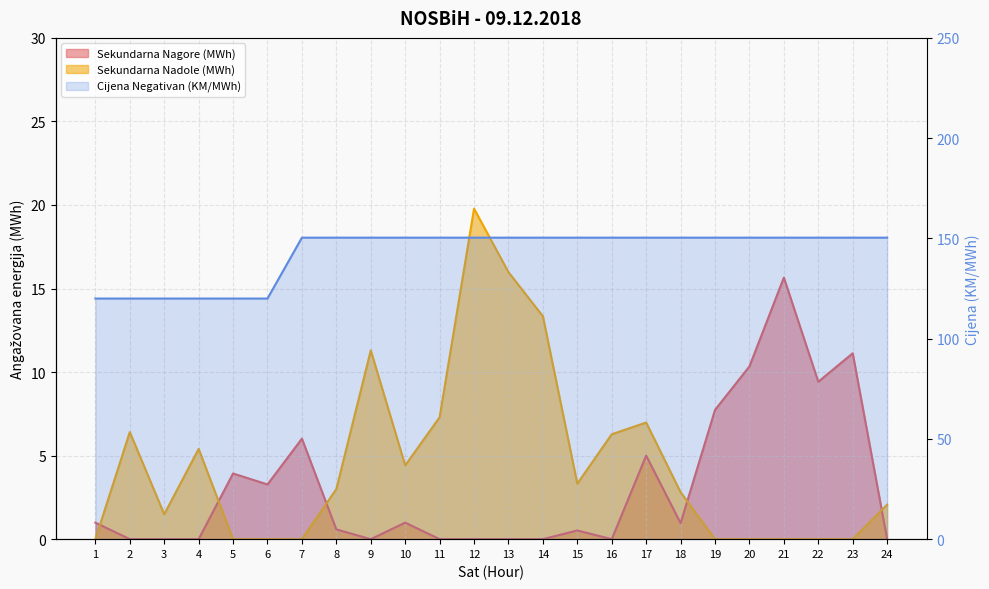

Reading left to right, list all the values displayed in this chart.

Sekundarna Nagore (MWh): 1=1.0	2=0.0	3=0.0	4=0.0	5=3.9	6=3.3	7=6.0	8=0.6	9=0.0	10=1.0	11=0.0	12=0.0	13=0.0	14=0.0	15=0.5	16=0.0	17=5.0	18=1.0	19=7.7	20=10.3	21=15.7	22=9.4	23=11.1	24=0.0
Sekundarna Nadole (MWh): 1=0.0	2=6.4	3=1.5	4=5.4	5=0.0	6=0.0	7=0.0	8=3.0	9=11.3	10=4.4	11=7.3	12=19.8	13=16.0	14=13.3	15=3.3	16=6.3	17=7.0	18=2.8	19=0.0	20=0.0	21=0.0	22=0.0	23=0.0	24=2.1
Cijena Negativan (KM/MWh): 1=120.0	2=120.0	3=120.0	4=120.0	5=120.0	6=120.0	7=150.4	8=150.4	9=150.4	10=150.4	11=150.4	12=150.4	13=150.4	14=150.4	15=150.4	16=150.4	17=150.4	18=150.4	19=150.4	20=150.4	21=150.4	22=150.4	23=150.4	24=150.4